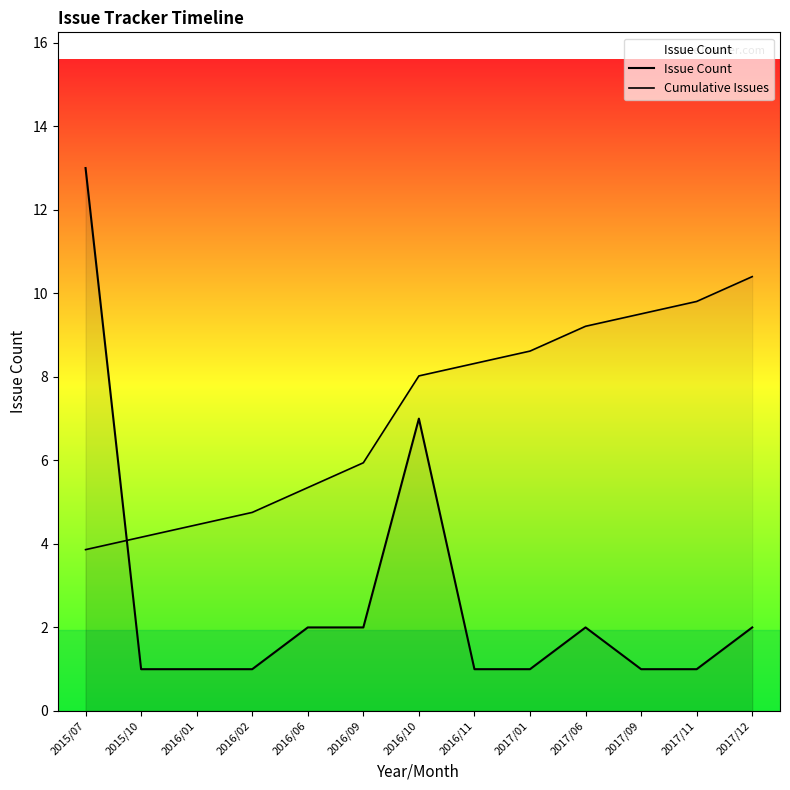

At which category is the sum across all series the highest?

2015/07